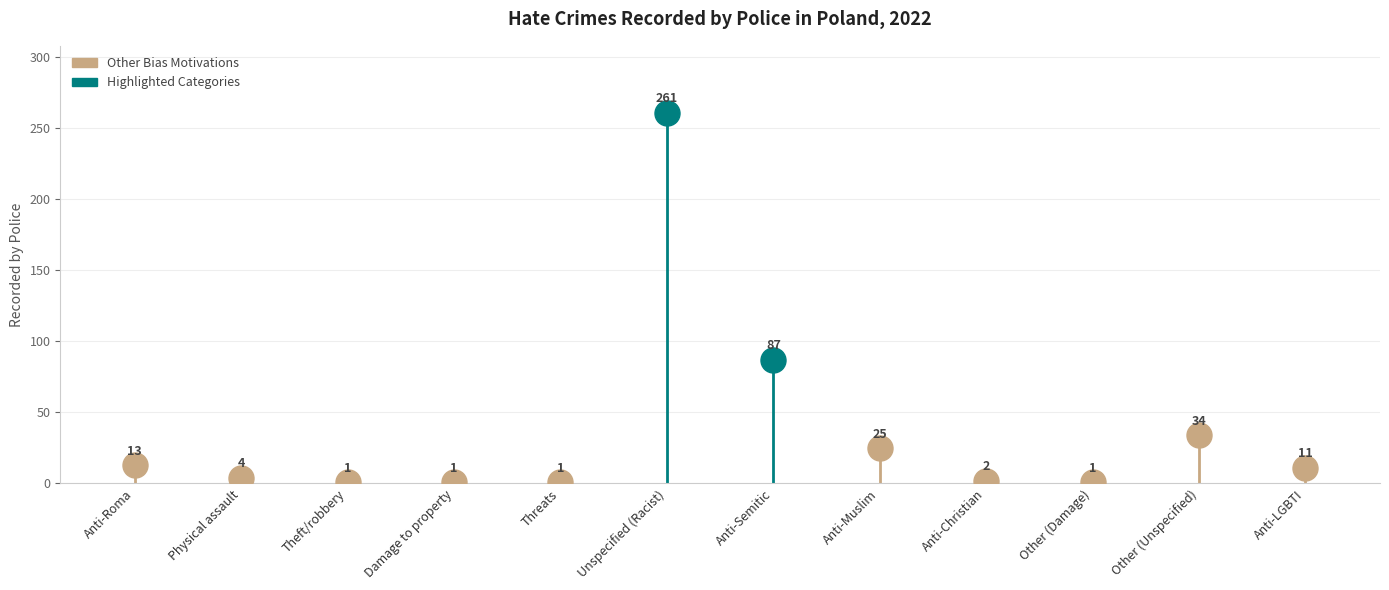

What is the ratio of the value at Anti-Roma to the value at Theft/robbery?

13.0